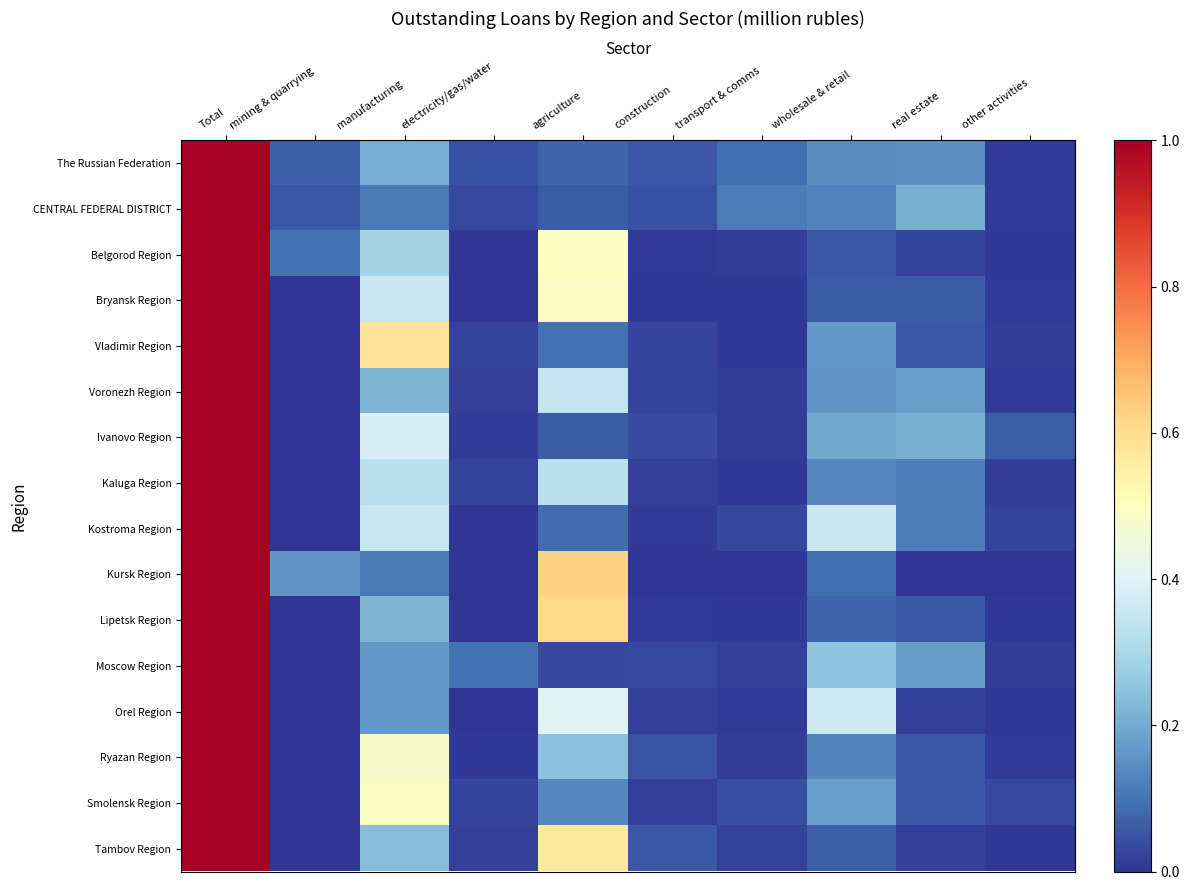

Which series changed the most between Total and transport & comms?

Kursk Region